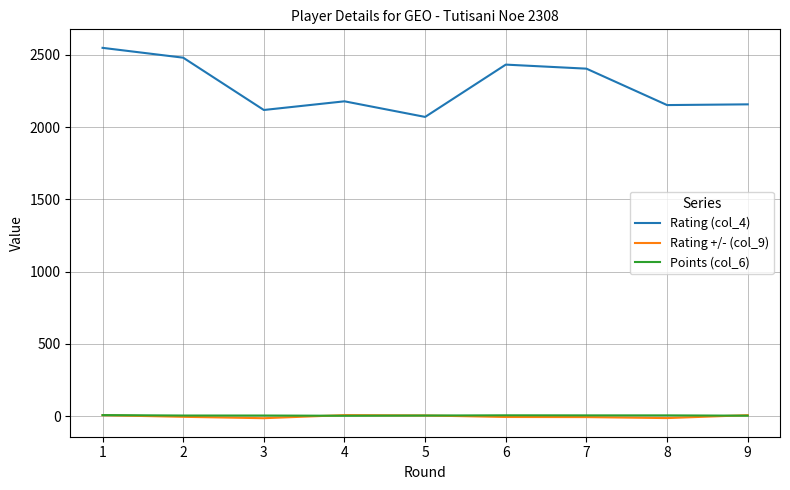

Is the value of Rating (col_4) at 9 greater than the value of Rating +/- (col_9) at 6?

Yes